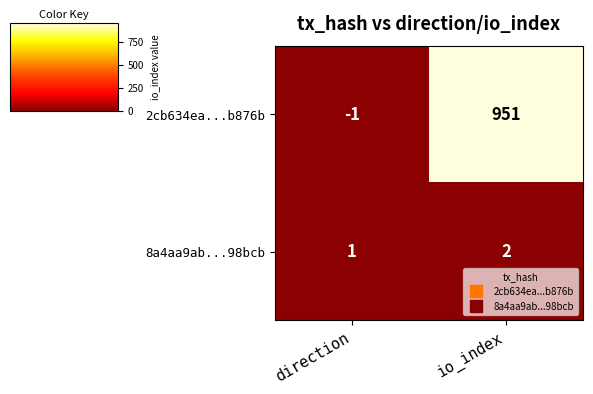

The value of 2cb634ea...b876b at io_index is 1622. True or false?

False